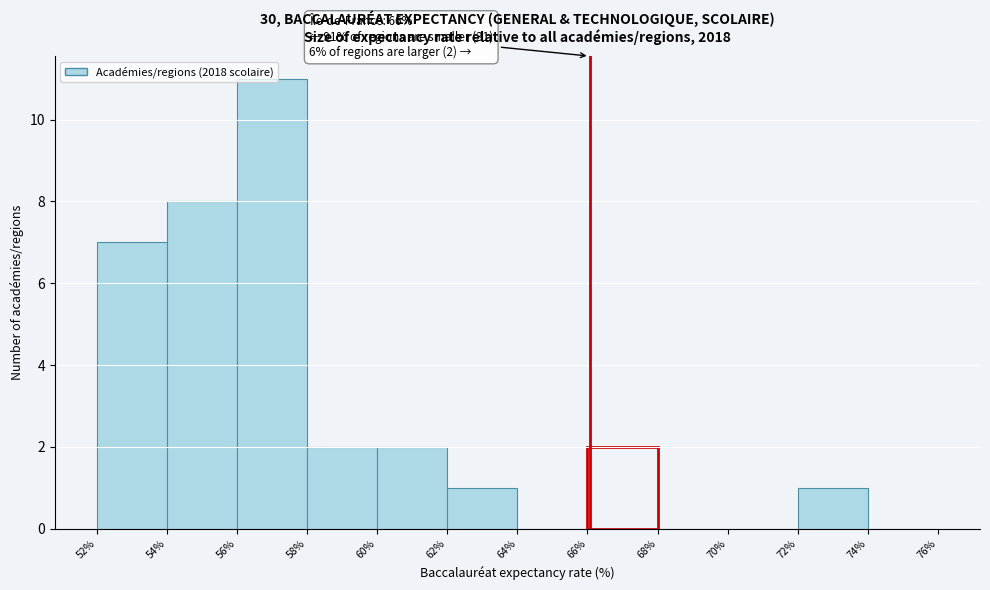

Which range on the x-axis has the tallest bar?

56% to 58%